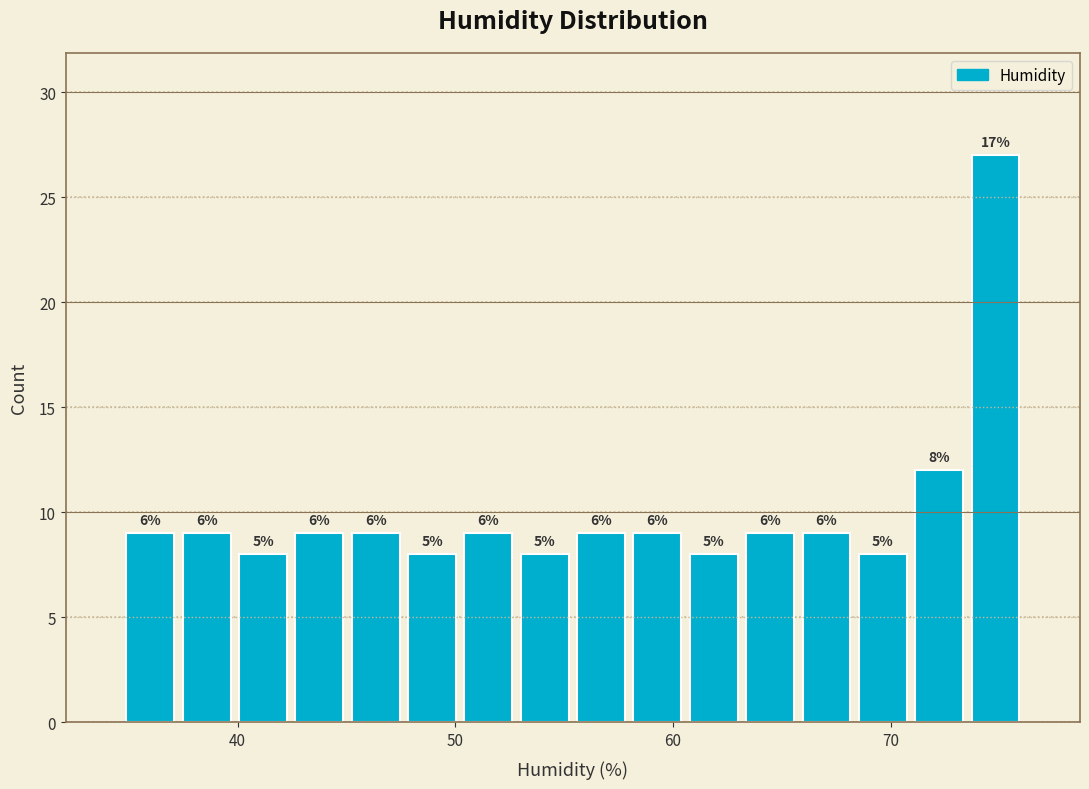

Read against the x-axis, roughly where is the centre of the tallest bar?

75